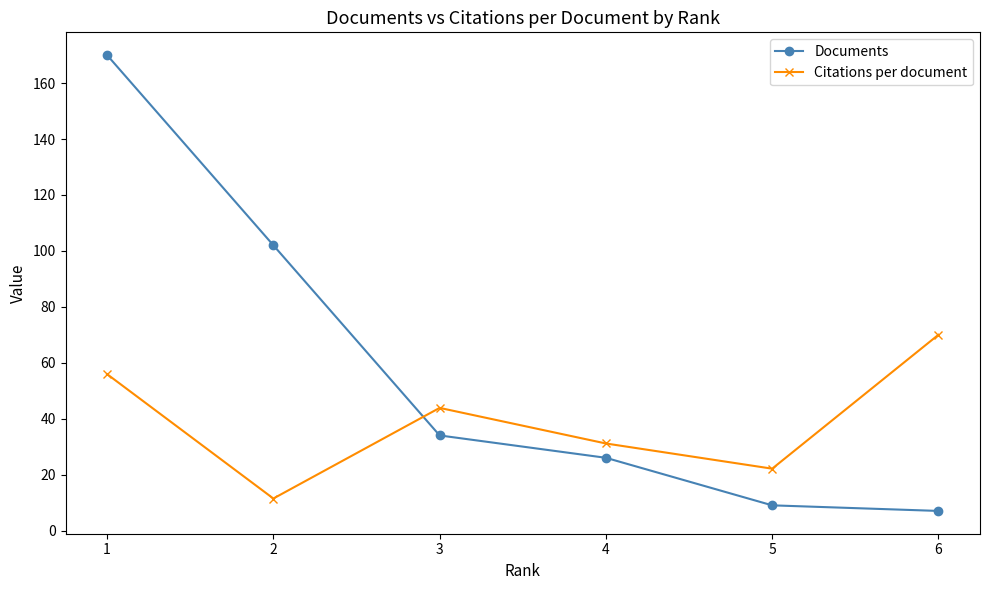

Reading left to right, extract all data points from this chart.

Documents: 1=170.0	2=102.0	3=34.0	4=26.0	5=9.0	6=7.0
Citations per document: 1=55.9	2=11.4	3=43.9	4=31.1	5=22.1	6=70.0